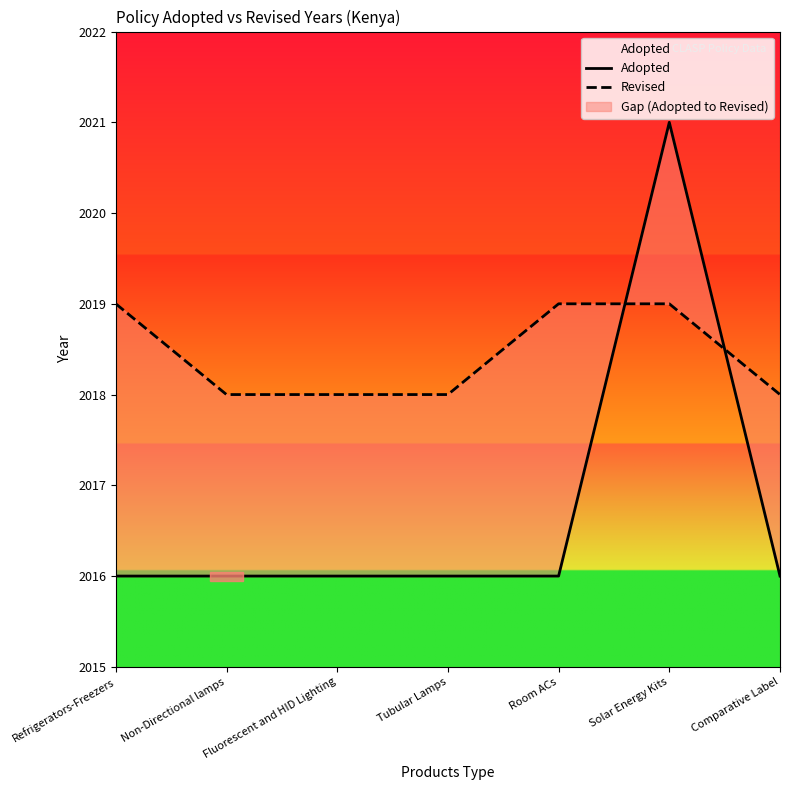

Read the Adopted value at Solar Energy Kits.

2021